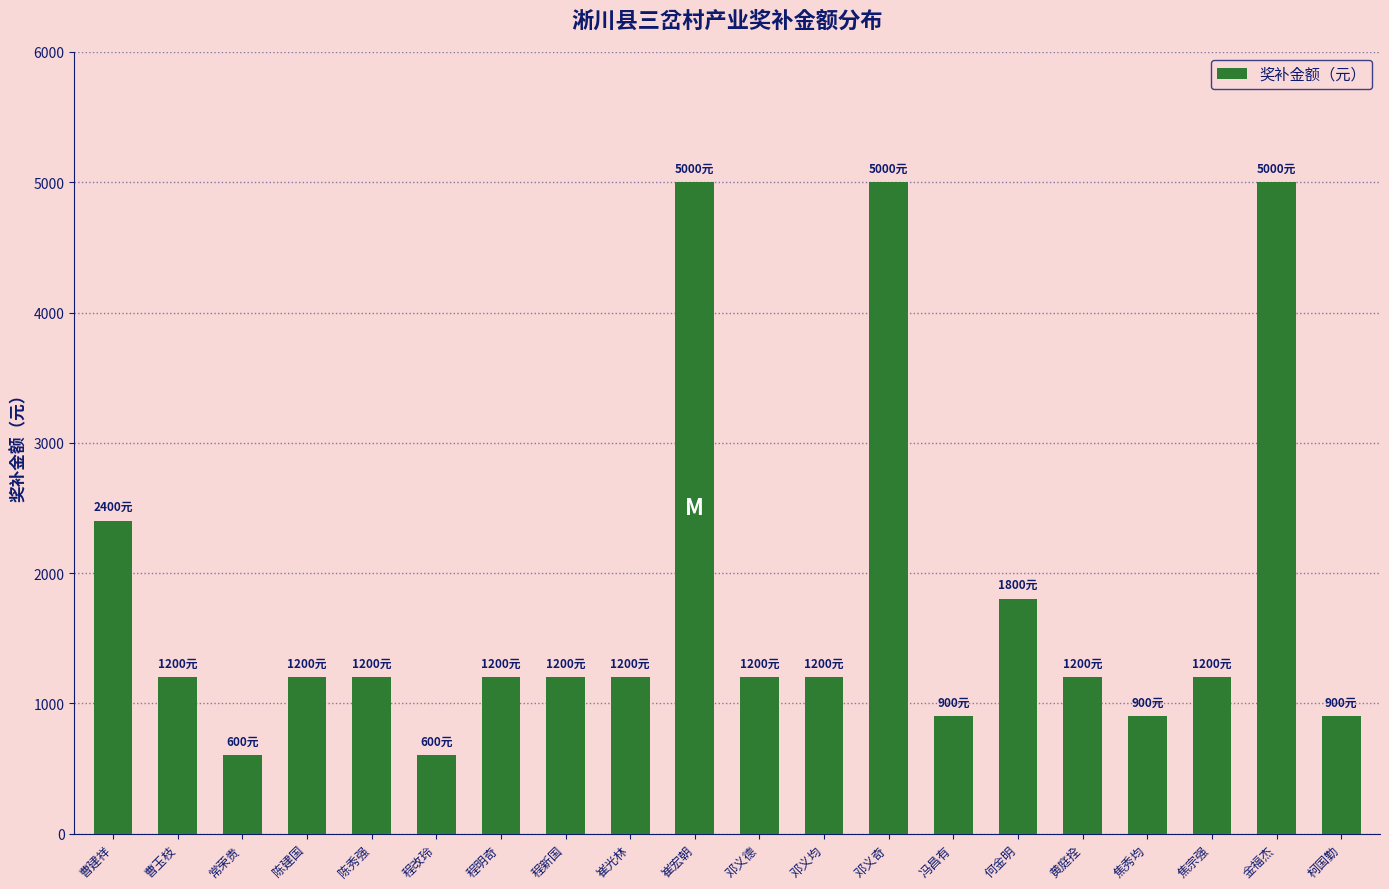

Between 程明奇 and 邓义奇, which is larger?

邓义奇